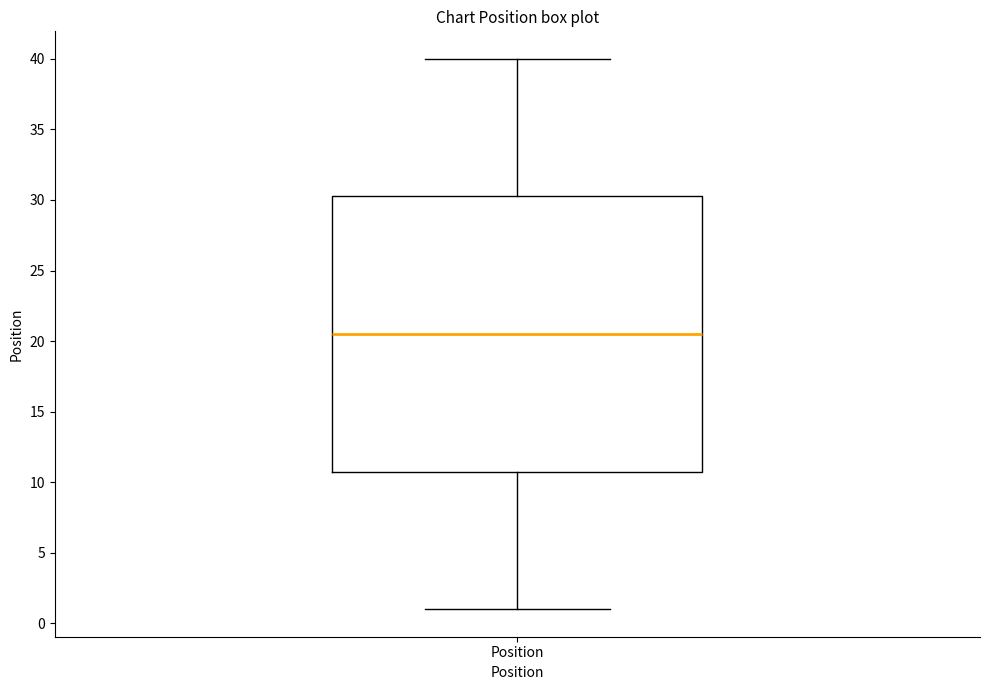

Transcribe this box plot: give where the median line is, the range the box spans, and where the two whiskers end, as read against the y-axis. The values are not printed on the chart, so give them approximately, as read against the axis.

median 20.5, box 11.0 to 30.5, whiskers 1.0 to 40.0